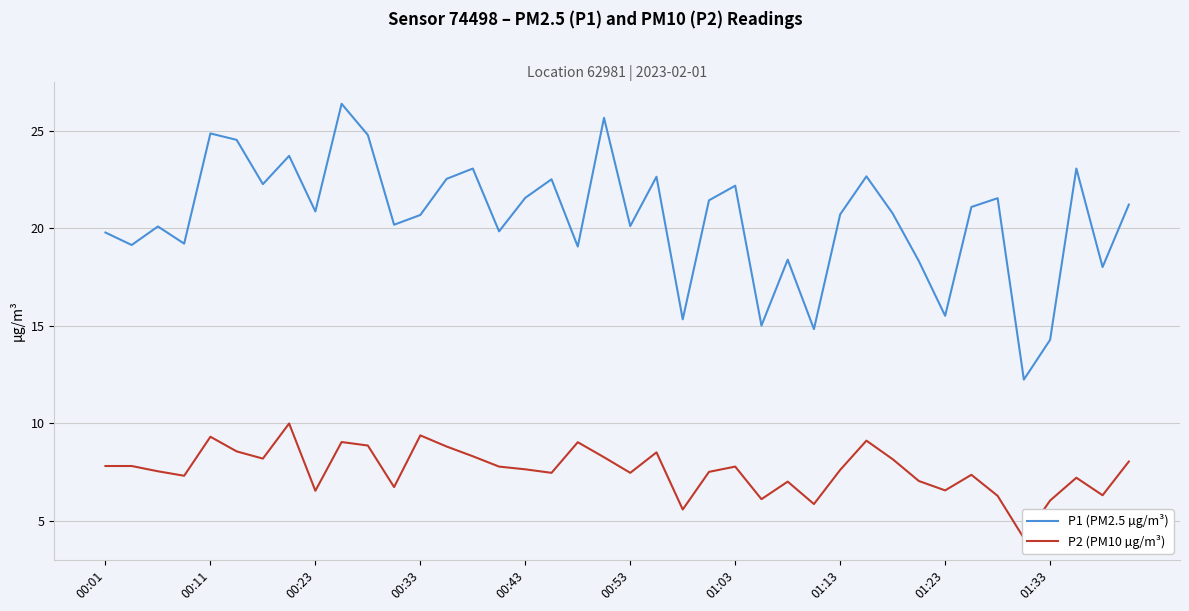

The value of P1 (PM2.5 µg/m³) at 00:53 is 20.1. True or false?

True